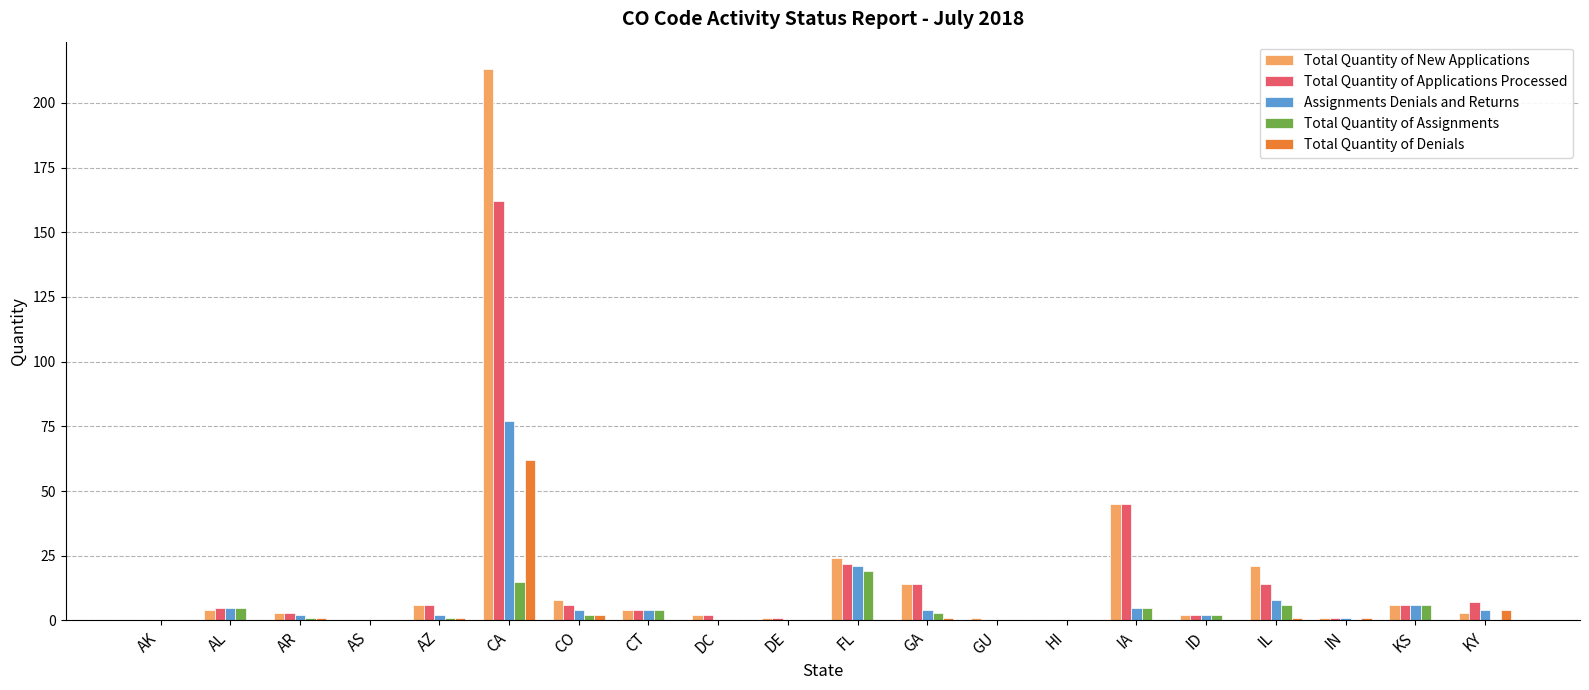

What is the sum of all Total Quantity of New Applications values?

358